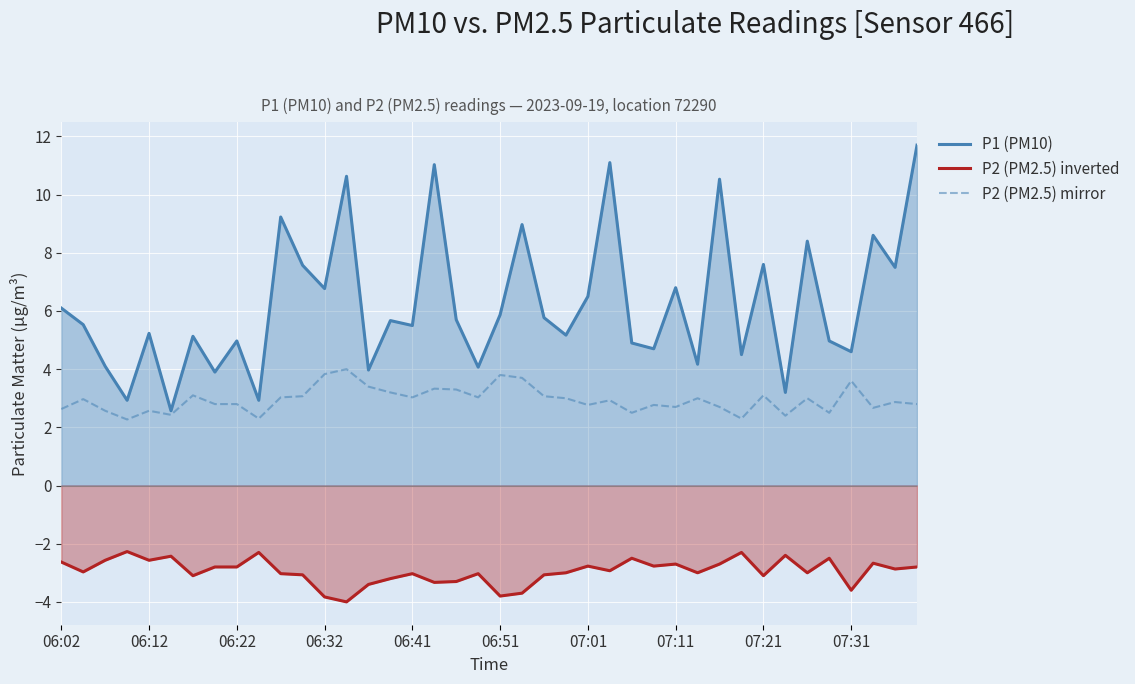

At how many categories does at least one series exceed 1?

40